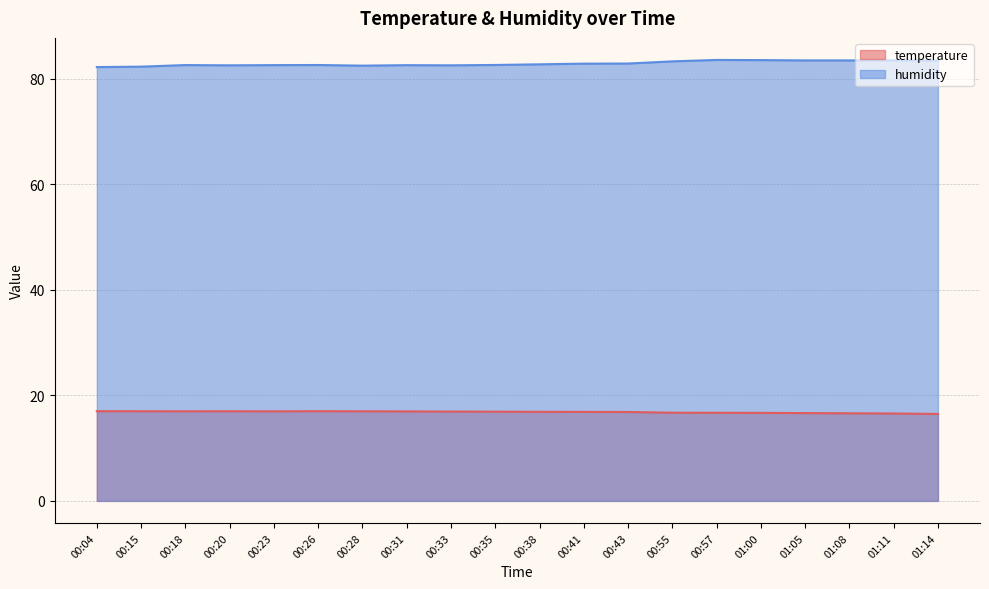

At how many categories does at least one series exceed 54?

20